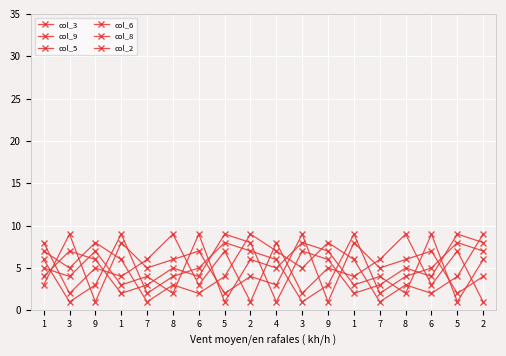

Rank the categories by col_2 value from lowest to highest.

4, 1, 1, 7, 7, 1, 6, 6, 8, 8, 9, 9, 3, 3, 2, 2, 5, 5